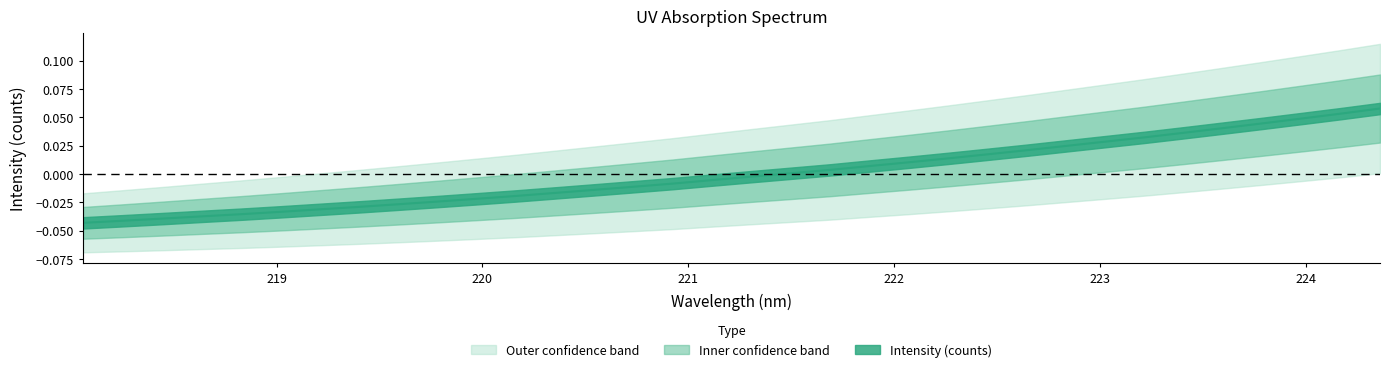

List the labels in order of value, largest first.

224.3616, 224.1709, 223.9802, 223.7895, 223.5987, 223.408, 223.2172, 223.0264, 222.8355, 222.6447, 222.4538, 222.263, 222.0721, 221.8812, 221.6902, 221.4993, 221.3083, 221.1174, 220.9264, 220.7354, 220.5444, 220.3533, 220.1623, 219.9712, 219.7801, 219.589, 219.3979, 219.2067, 219.0156, 218.8244, 218.6332, 218.442, 218.2508, 218.0596